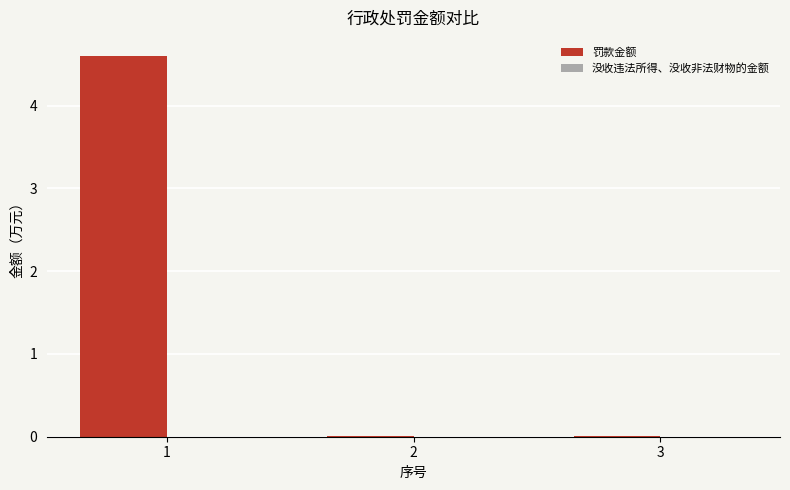

What is the greatest value displayed?

4.6